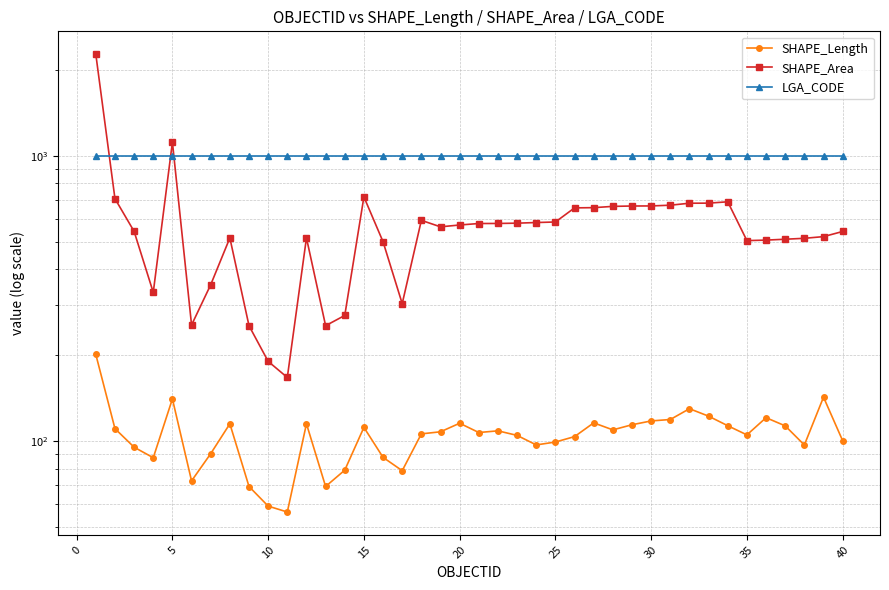

Reading left to right, extract all data points from this chart.

SHAPE_Length: 201.1	110.5	95.1	87.4	140.4	72.5	90.3	114.9	69.3	59.1	56.4	114.9	69.3	79.0	111.6	87.6	78.7	105.9	107.7	115.4	107.1	108.5	104.6	96.9	99.2	103.6	115.8	109.4	114.0	117.6	118.9	129.8	122.2	113.1	105.1	120.7	113.0	96.8	142.4	100.2
SHAPE_Area: 2267.5	706.8	542.7	331.7	1115.2	255.0	352.9	515.0	253.5	190.2	167.0	514.9	253.6	275.4	717.1	499.2	303.0	593.4	563.1	571.5	578.4	578.7	580.0	583.0	585.5	656.2	657.4	664.2	666.2	666.5	670.6	681.3	681.8	689.2	503.9	505.9	509.5	513.3	520.3	542.4
LGA_CODE: 1000.0	1000.0	1000.0	1000.0	1000.0	1000.0	1000.0	1000.0	1000.0	1000.0	1000.0	1000.0	1000.0	1000.0	1000.0	1000.0	1000.0	1000.0	1000.0	1000.0	1000.0	1000.0	1000.0	1000.0	1000.0	1000.0	1000.0	1000.0	1000.0	1000.0	1000.0	1000.0	1000.0	1000.0	1000.0	1000.0	1000.0	1000.0	1000.0	1000.0